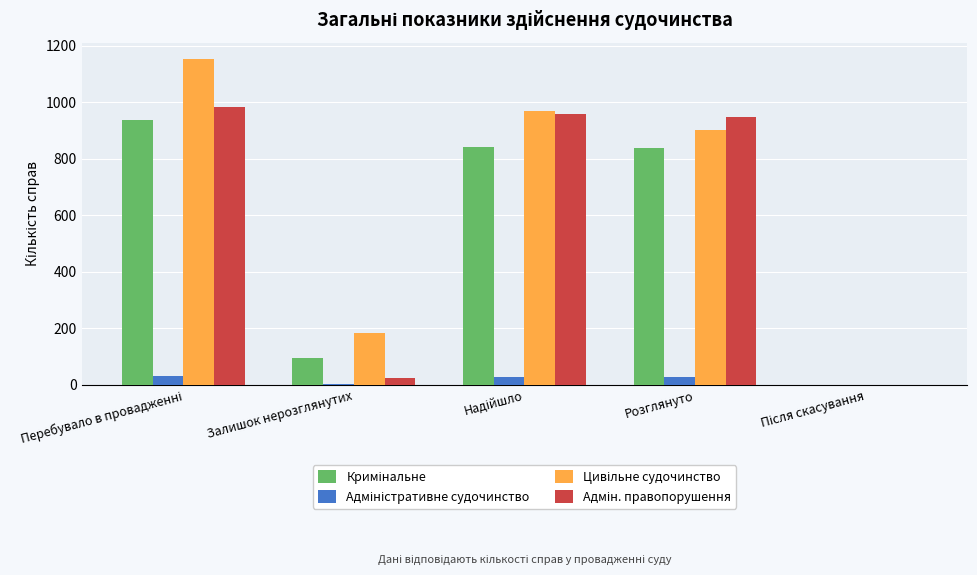

What is the maximum value shown in the chart?

1154